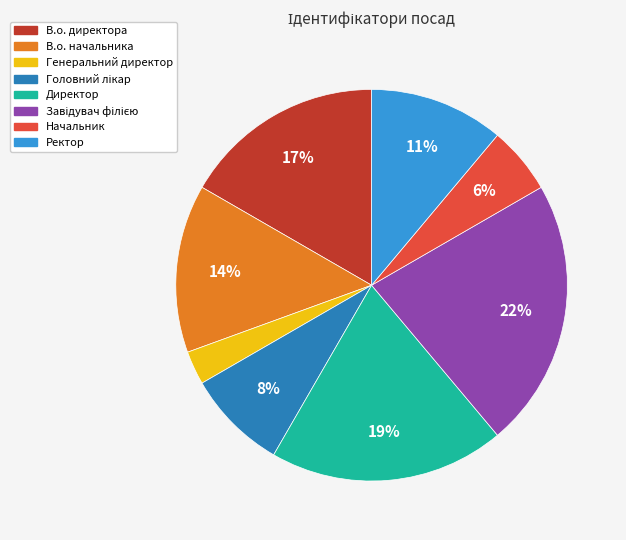

To the nearest percent, what is the difference between the В.о. директора and Ректор slice percentages?

6%